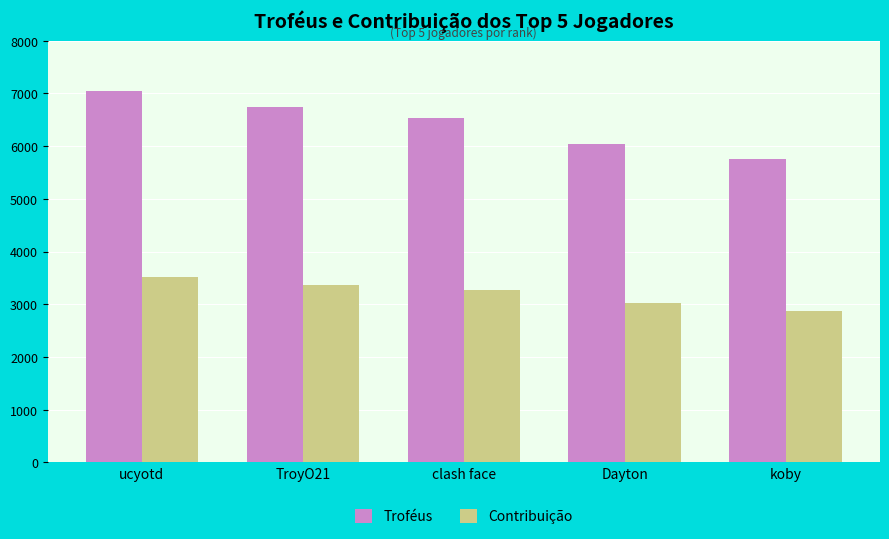

The Contribuição series shows 1787 at TroyO21. True or false?

False